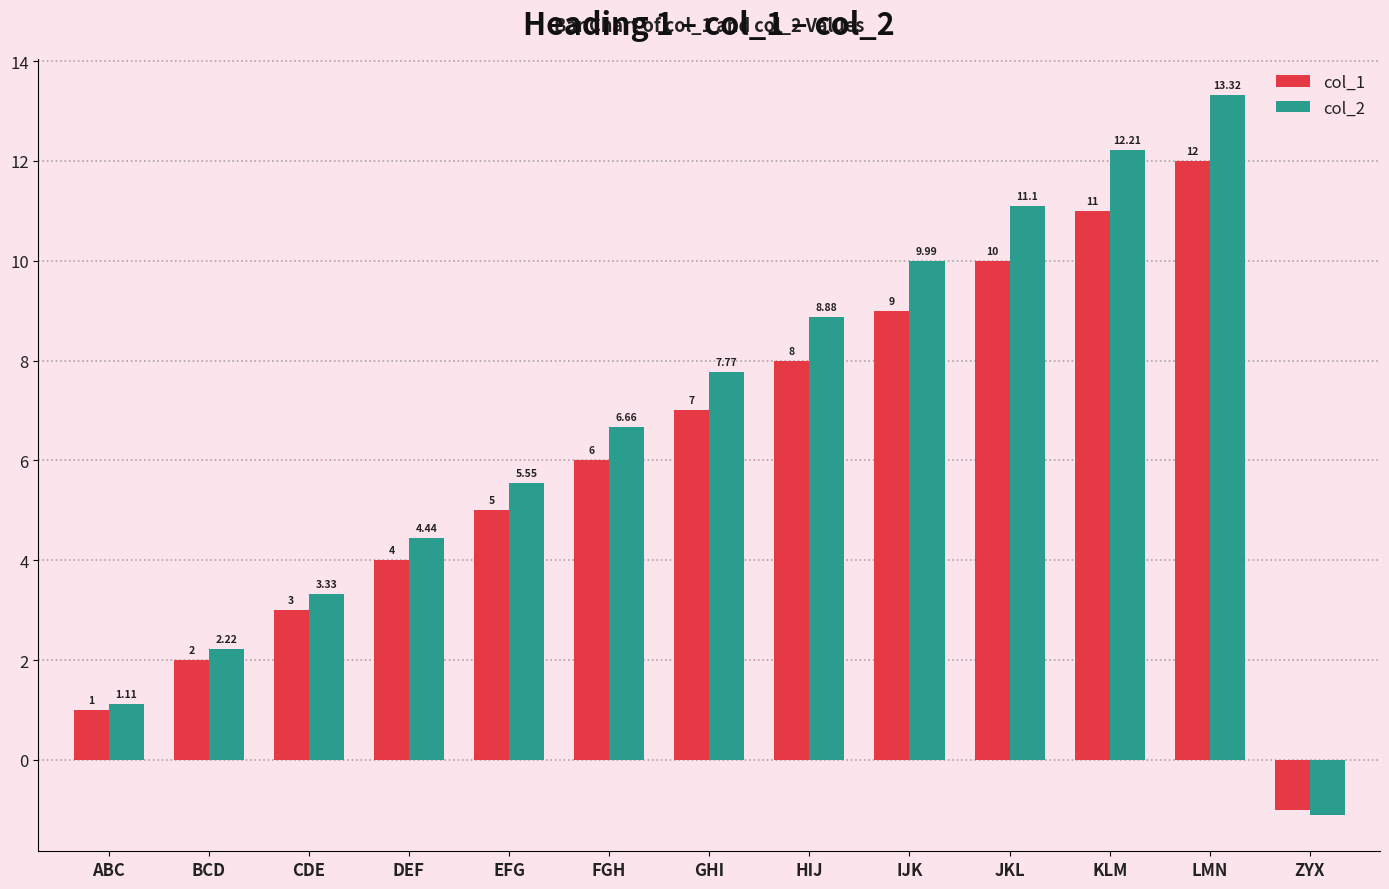

What is the label of the 4th bar from the right?

JKL